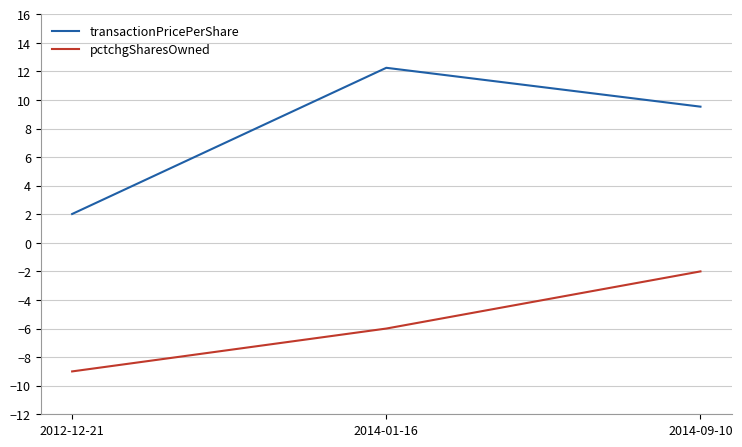

What is the difference between the maximum and minimum values in the transactionPricePerShare series?

10.2